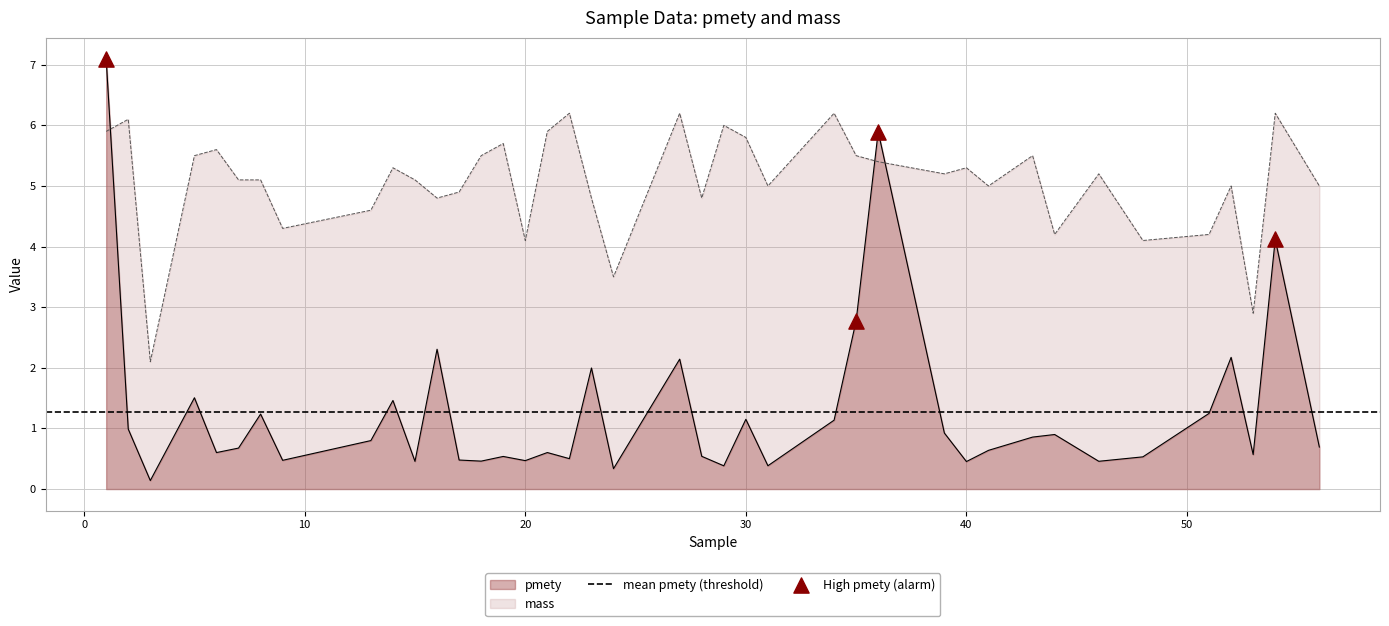

Which series contains the lowest Y value?

pmety